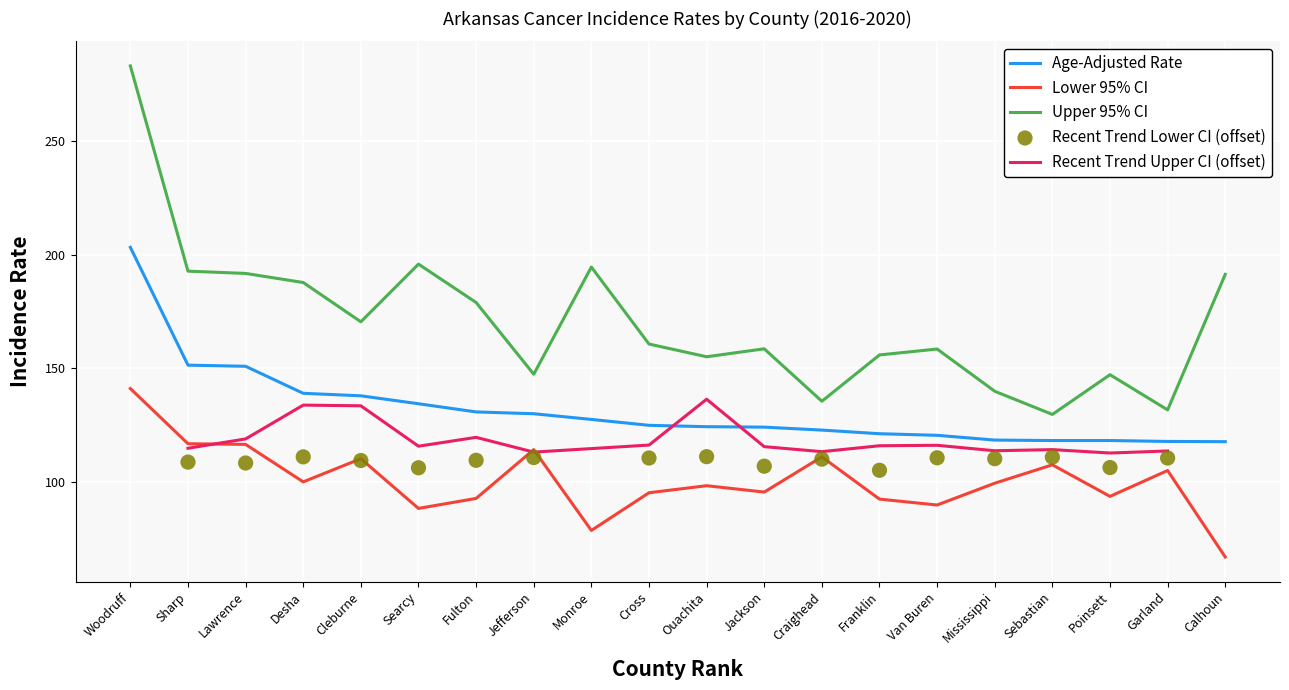

At which category is the sum across all series the highest?

Woodruff